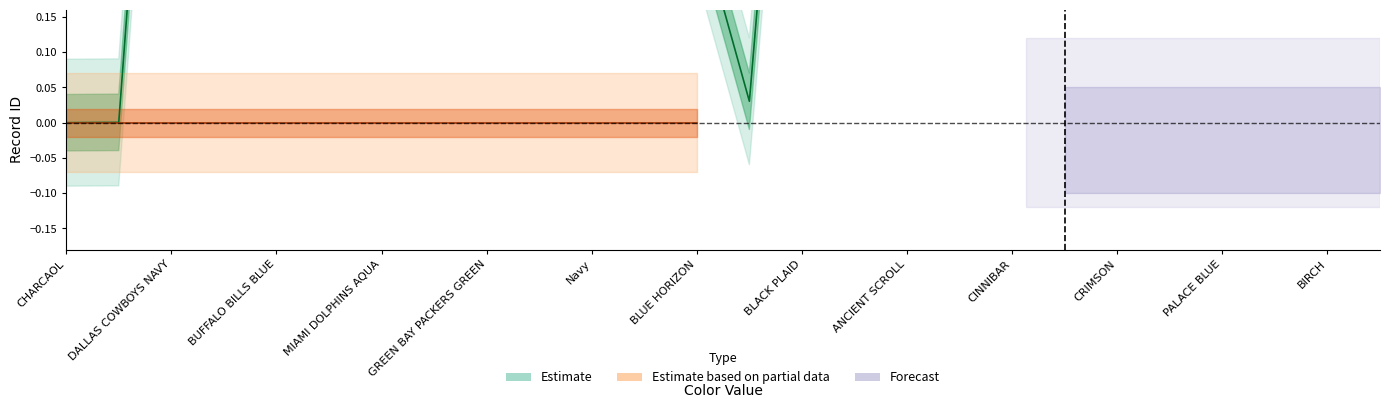

What is the sum of all values?

14.8